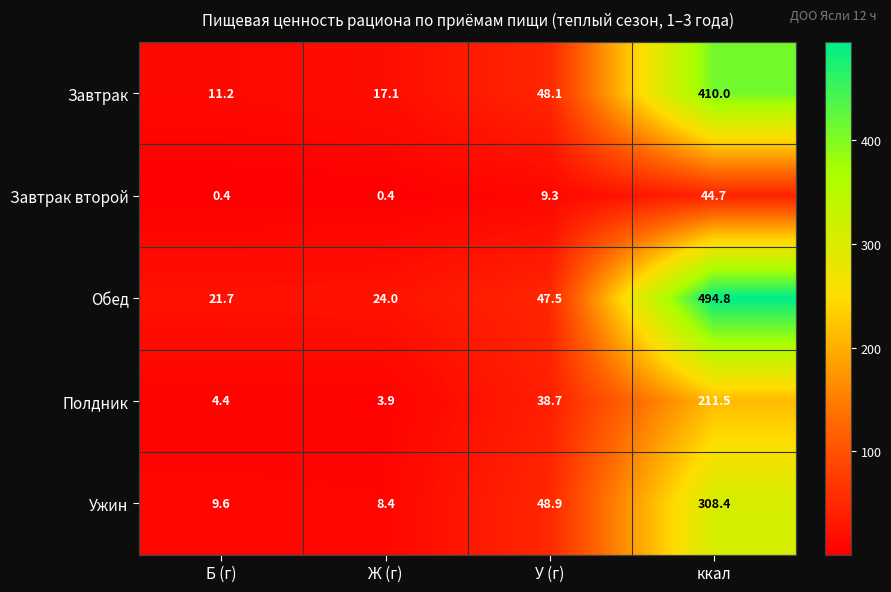

Count the number of categories in the chart.

4